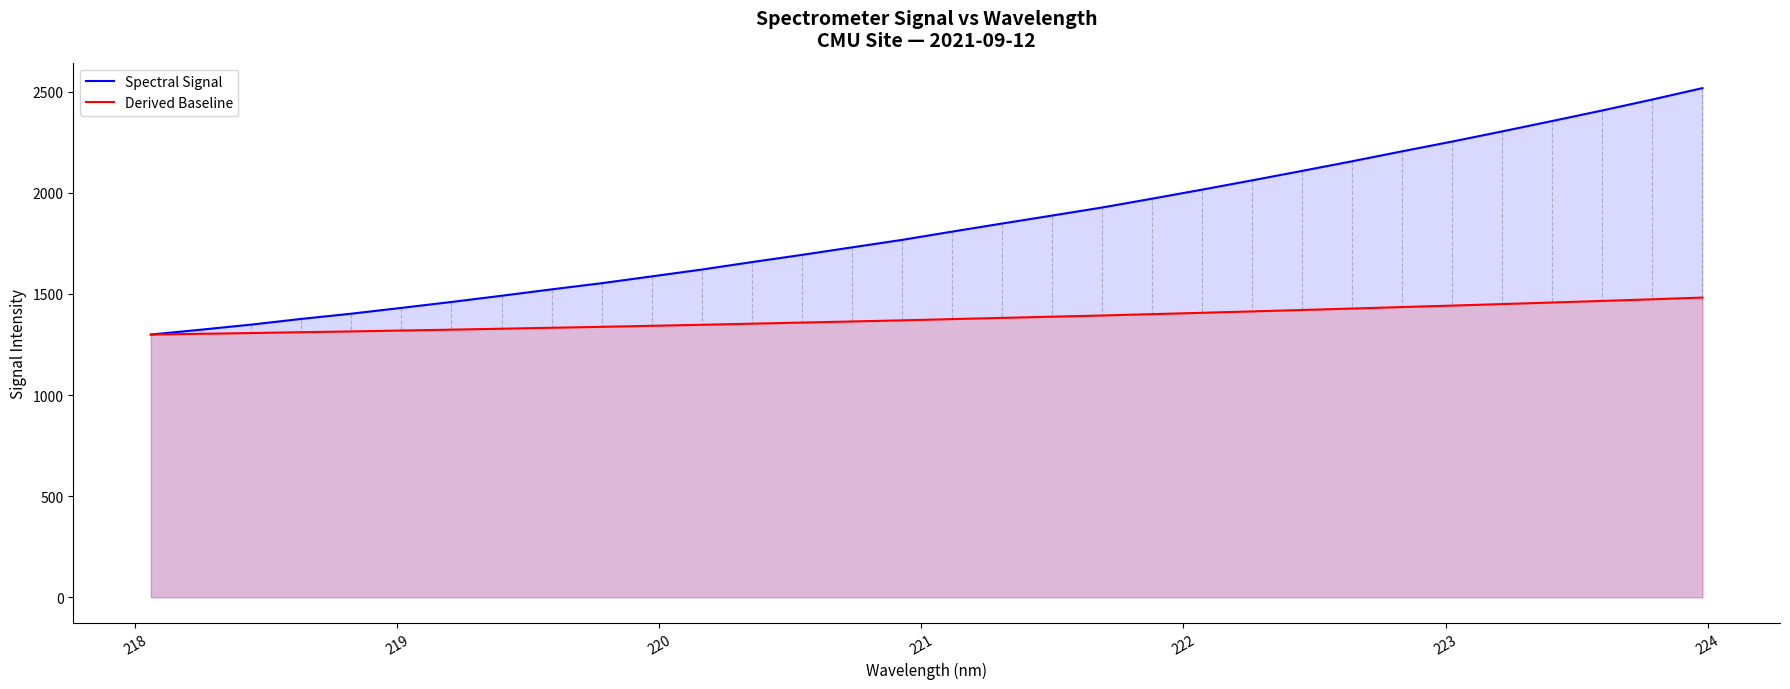

What is the minimum value for Derived Baseline?

1299.3